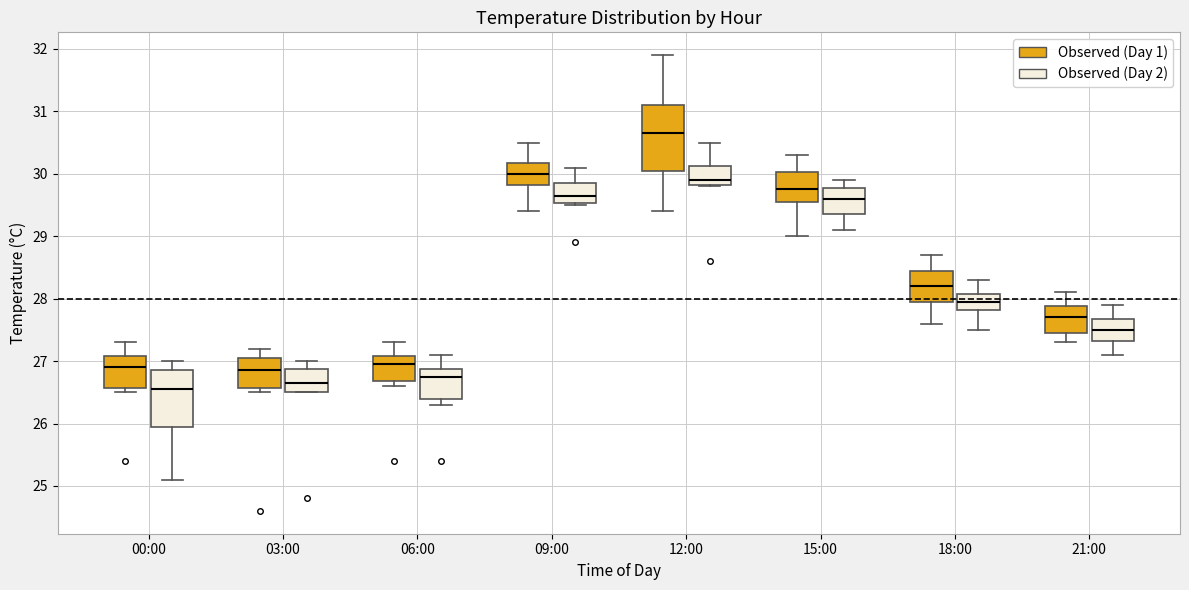

Where does the median line of the box for 03:00 (Observed (Day 2)) sit on the y-axis? The values are not printed on the chart, so give them approximately, as read against the axis.

26.7